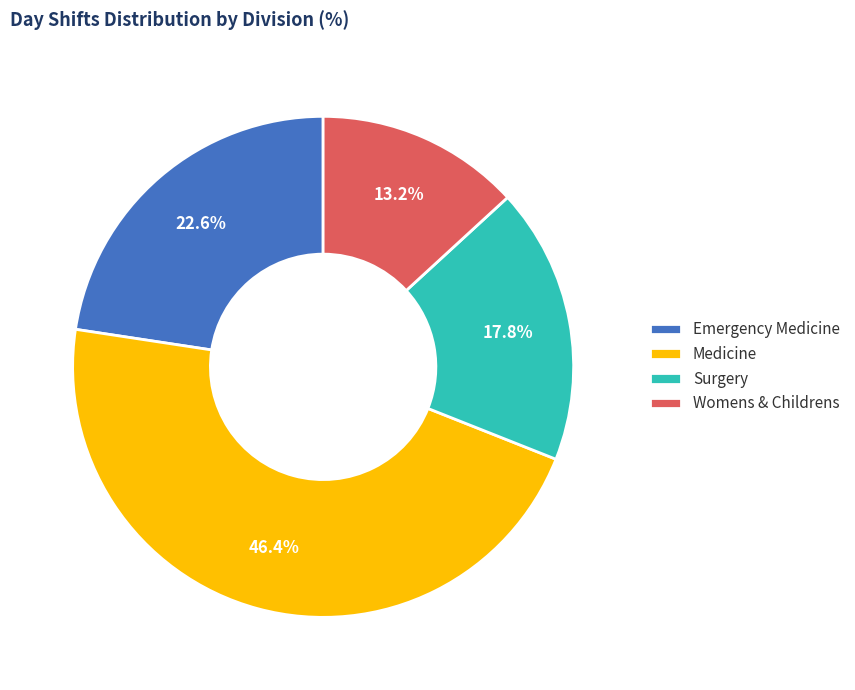

Which slice is the smallest?

Womens & Childrens